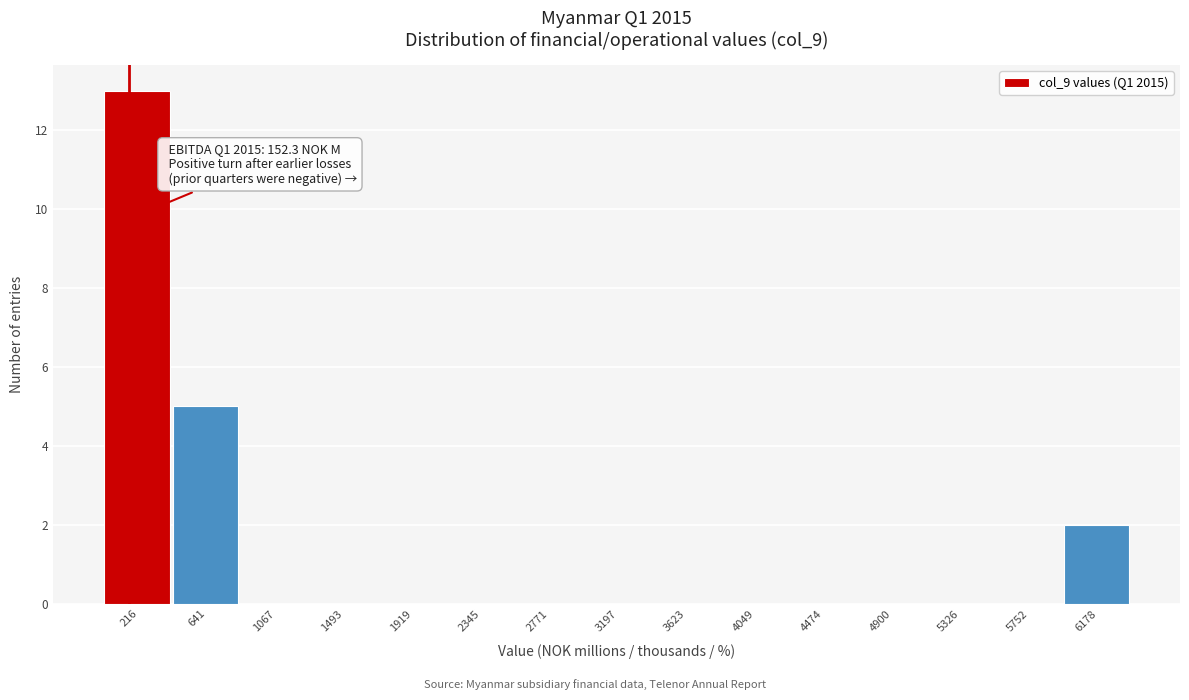

Over which range of the x-axis is the bar tallest?

0 to 450